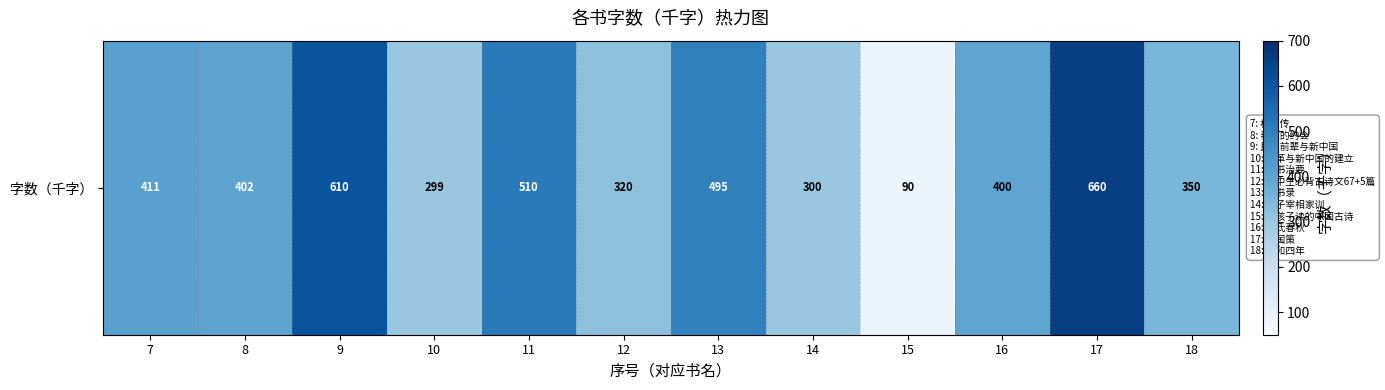

Rank the categories by value from highest to lowest.

17, 9, 11, 13, 7, 8, 16, 18, 12, 14, 10, 15